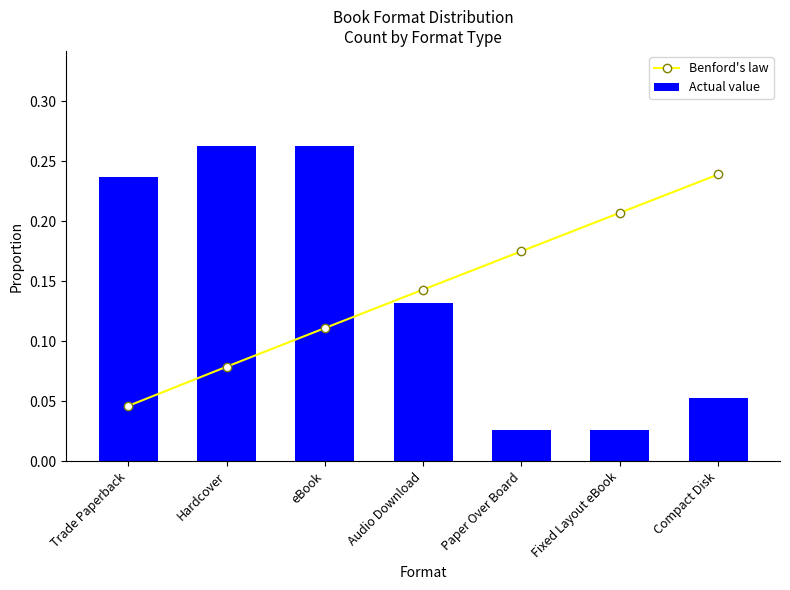

Which series has the largest range (max minus min)?

Actual value